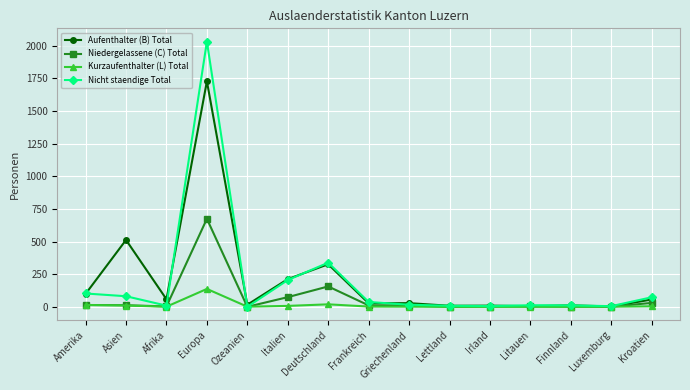

At which label is Aufenthalter (B) Total closest to 865?

Asien